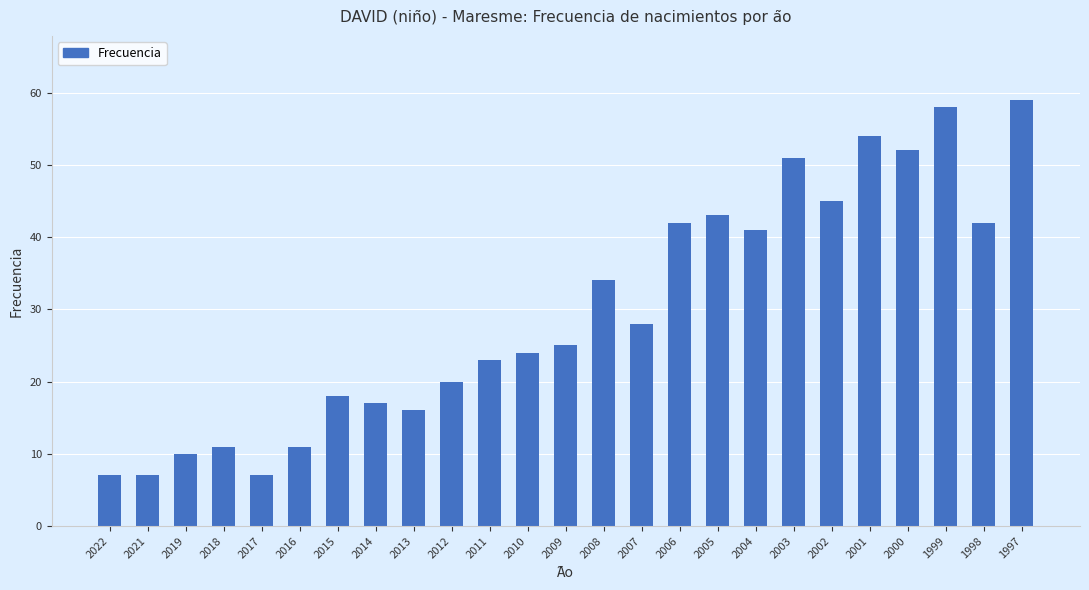

Does the chart contain stacked bars?

No